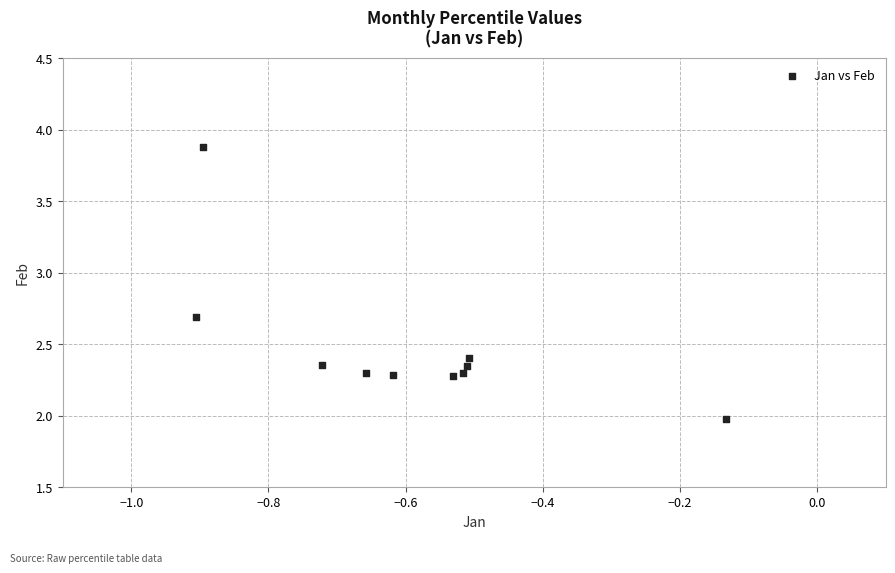

What is the range of Y values (max minus min)?

1.9